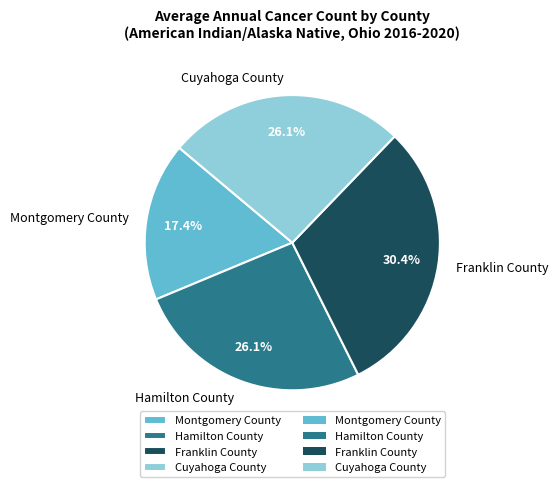

What percentage is the Cuyahoga County slice, to the nearest percent?

26%